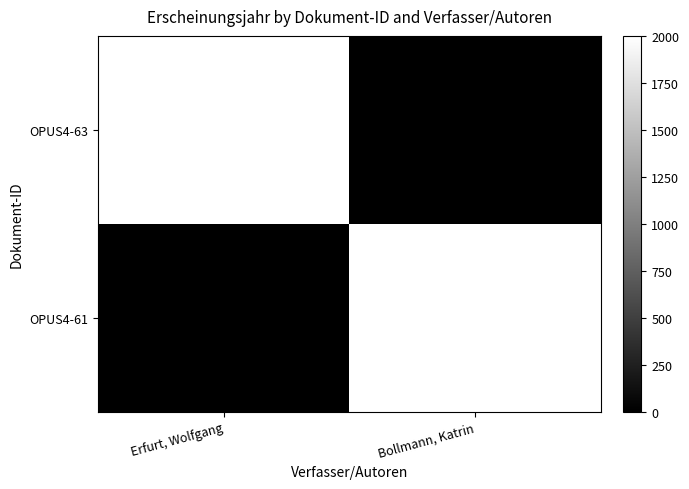

The OPUS4-61 series shows 2000 at Bollmann, Katrin. True or false?

True